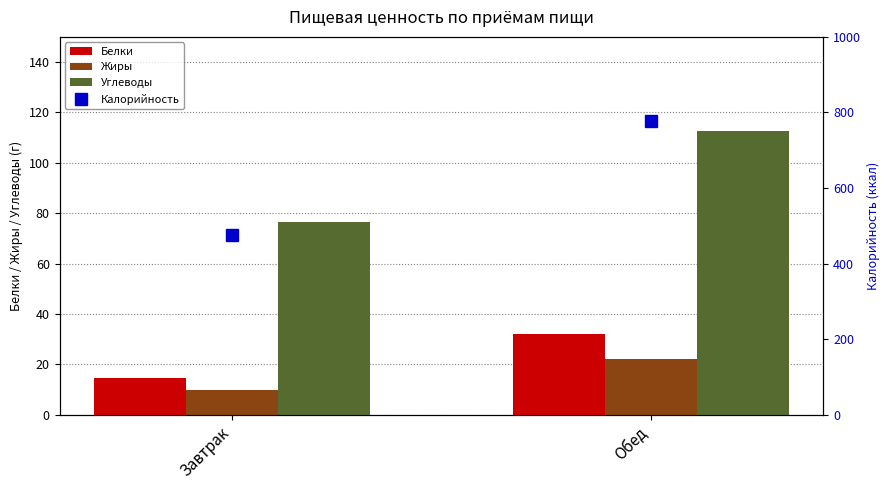

At which label does Белки first exceed 32?

Обед